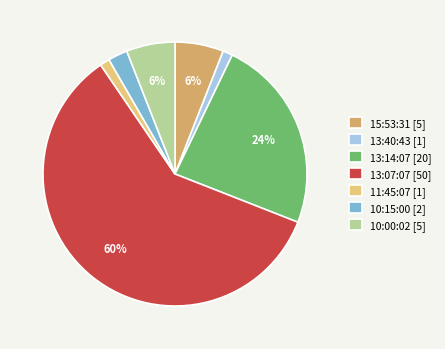

To the nearest percent, what portion does 10:00:02 [5] represent?

6%